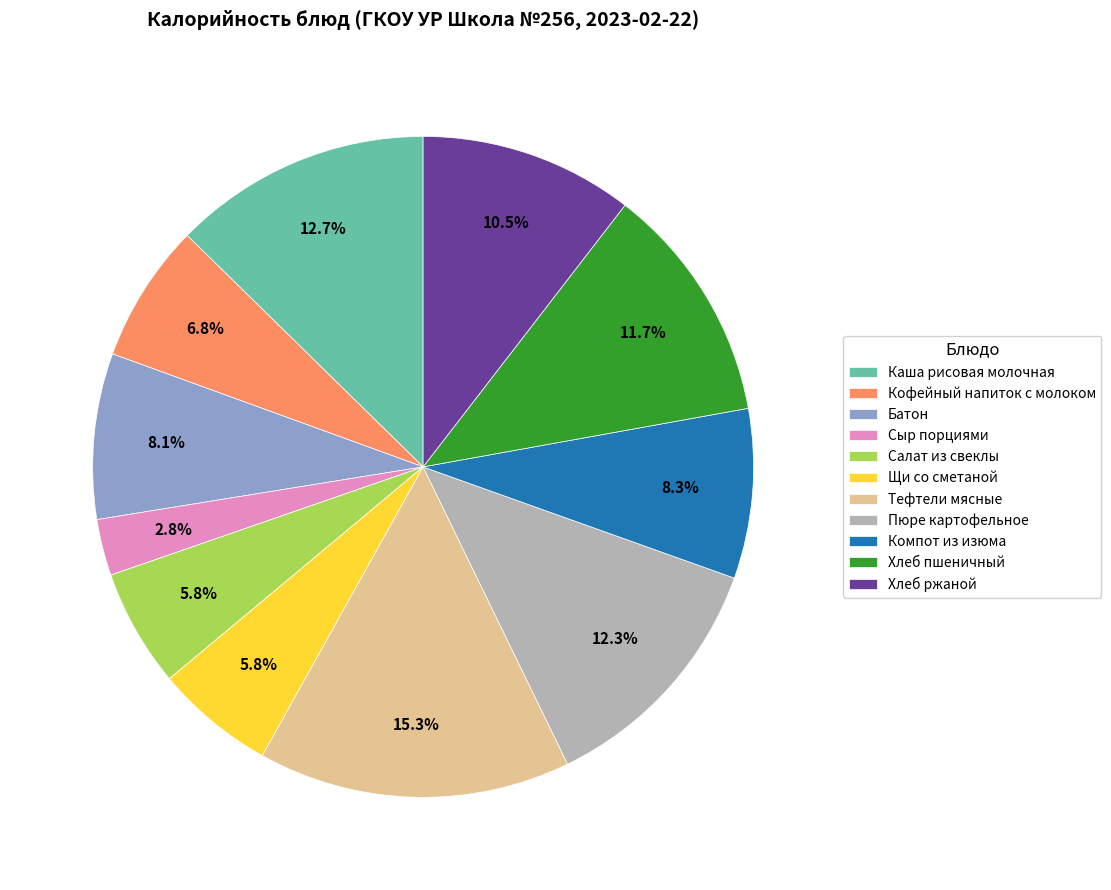

Is there any slice that represents more than half of the pie?

No